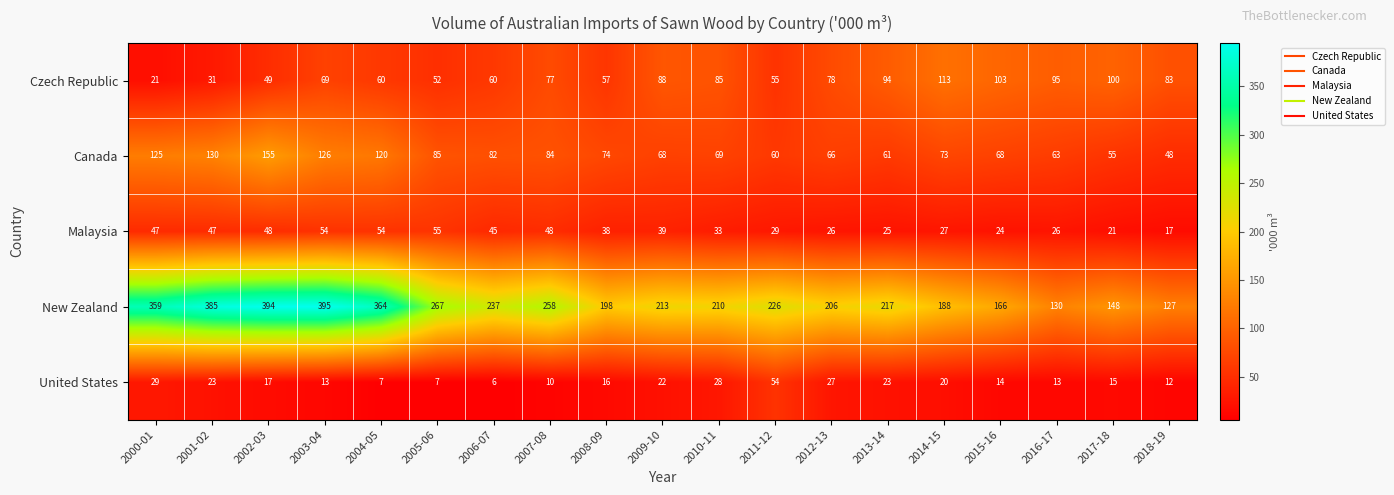

Is it true that New Zealand equals 97 at 2015-16?

False